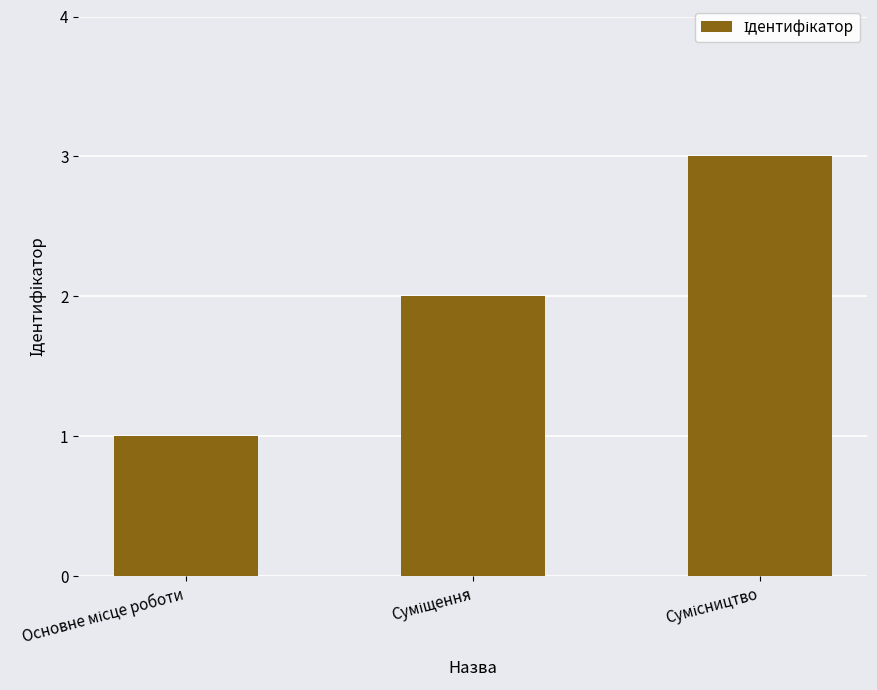

What is the sum of all values?

6